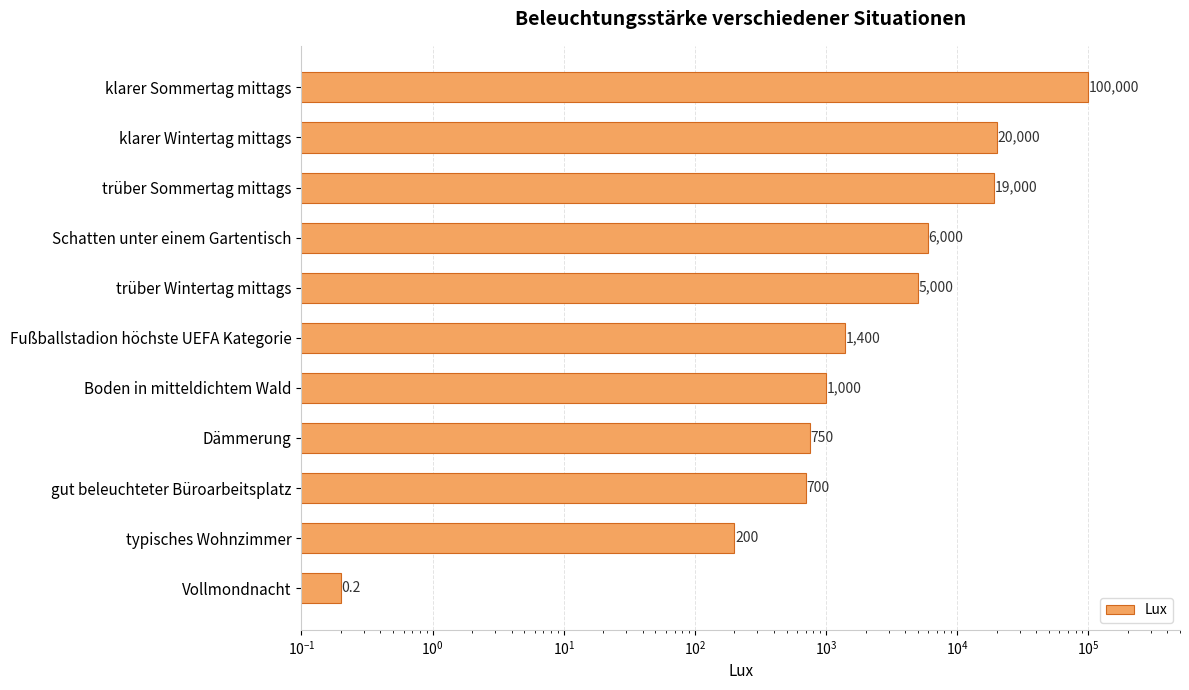

Does the chart contain any negative values?

No